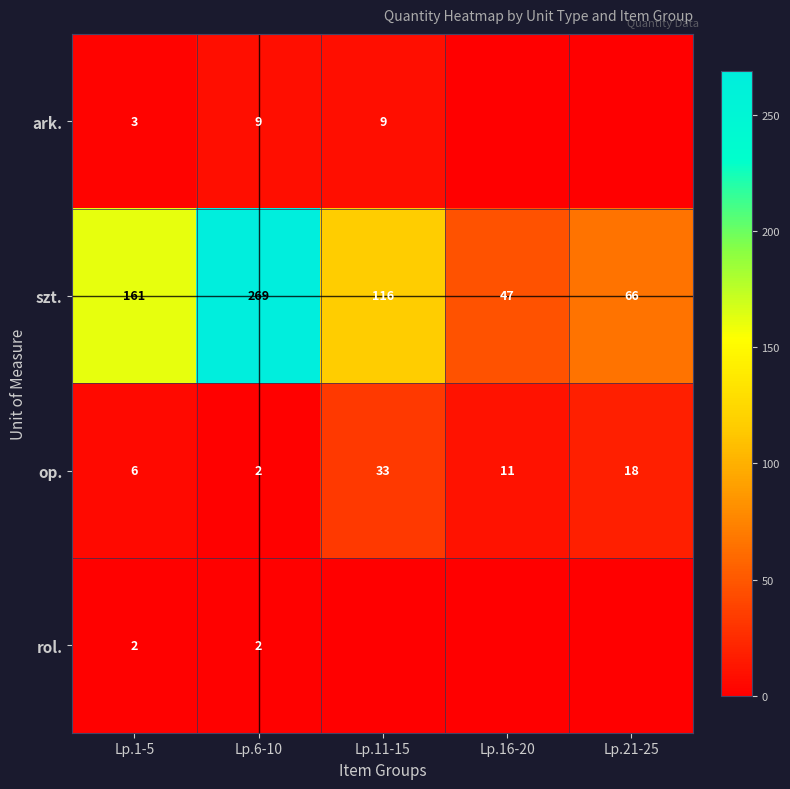

What is the difference between the szt. values at Lp.11-15 and Lp.21-25?

50